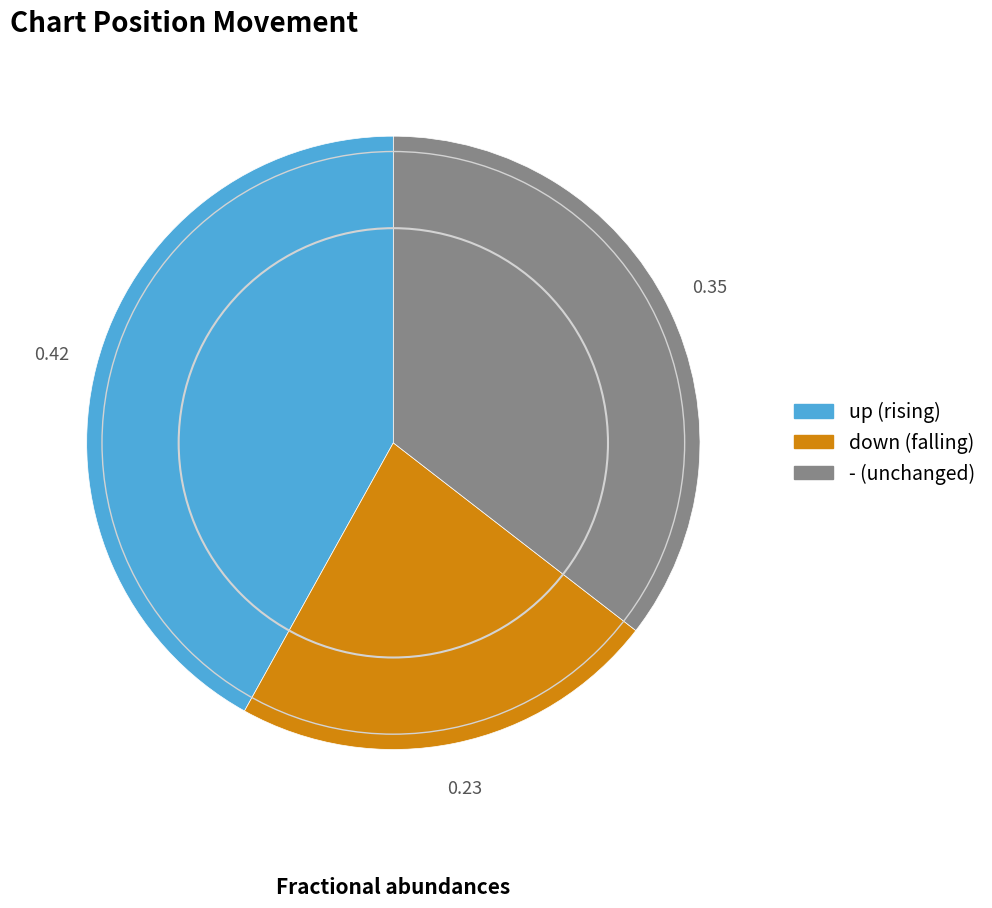

Rank the categories by value from highest to lowest.

up, -, down